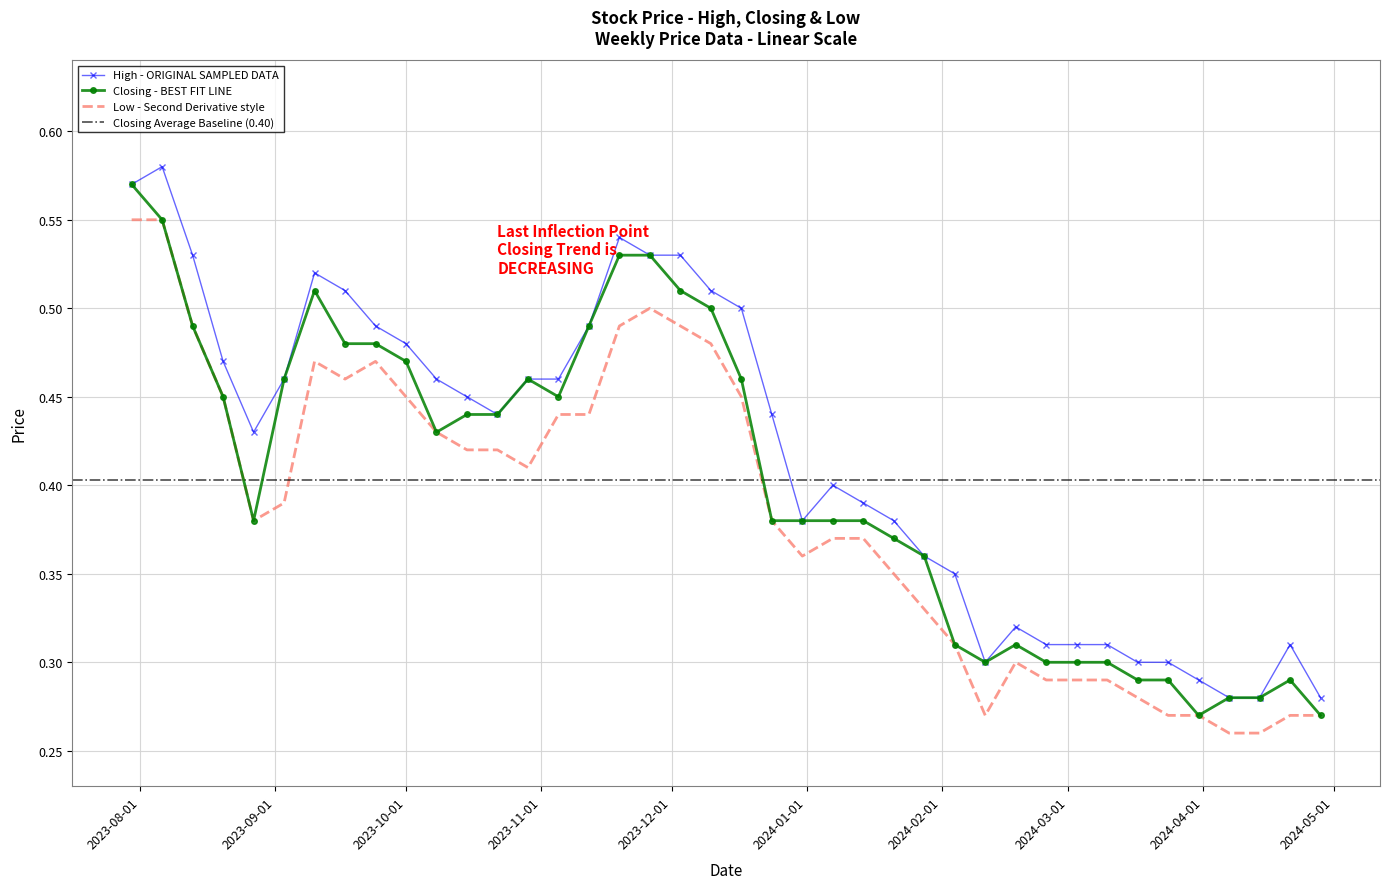

What is the total value across all series at 27/08/2023?

1.2